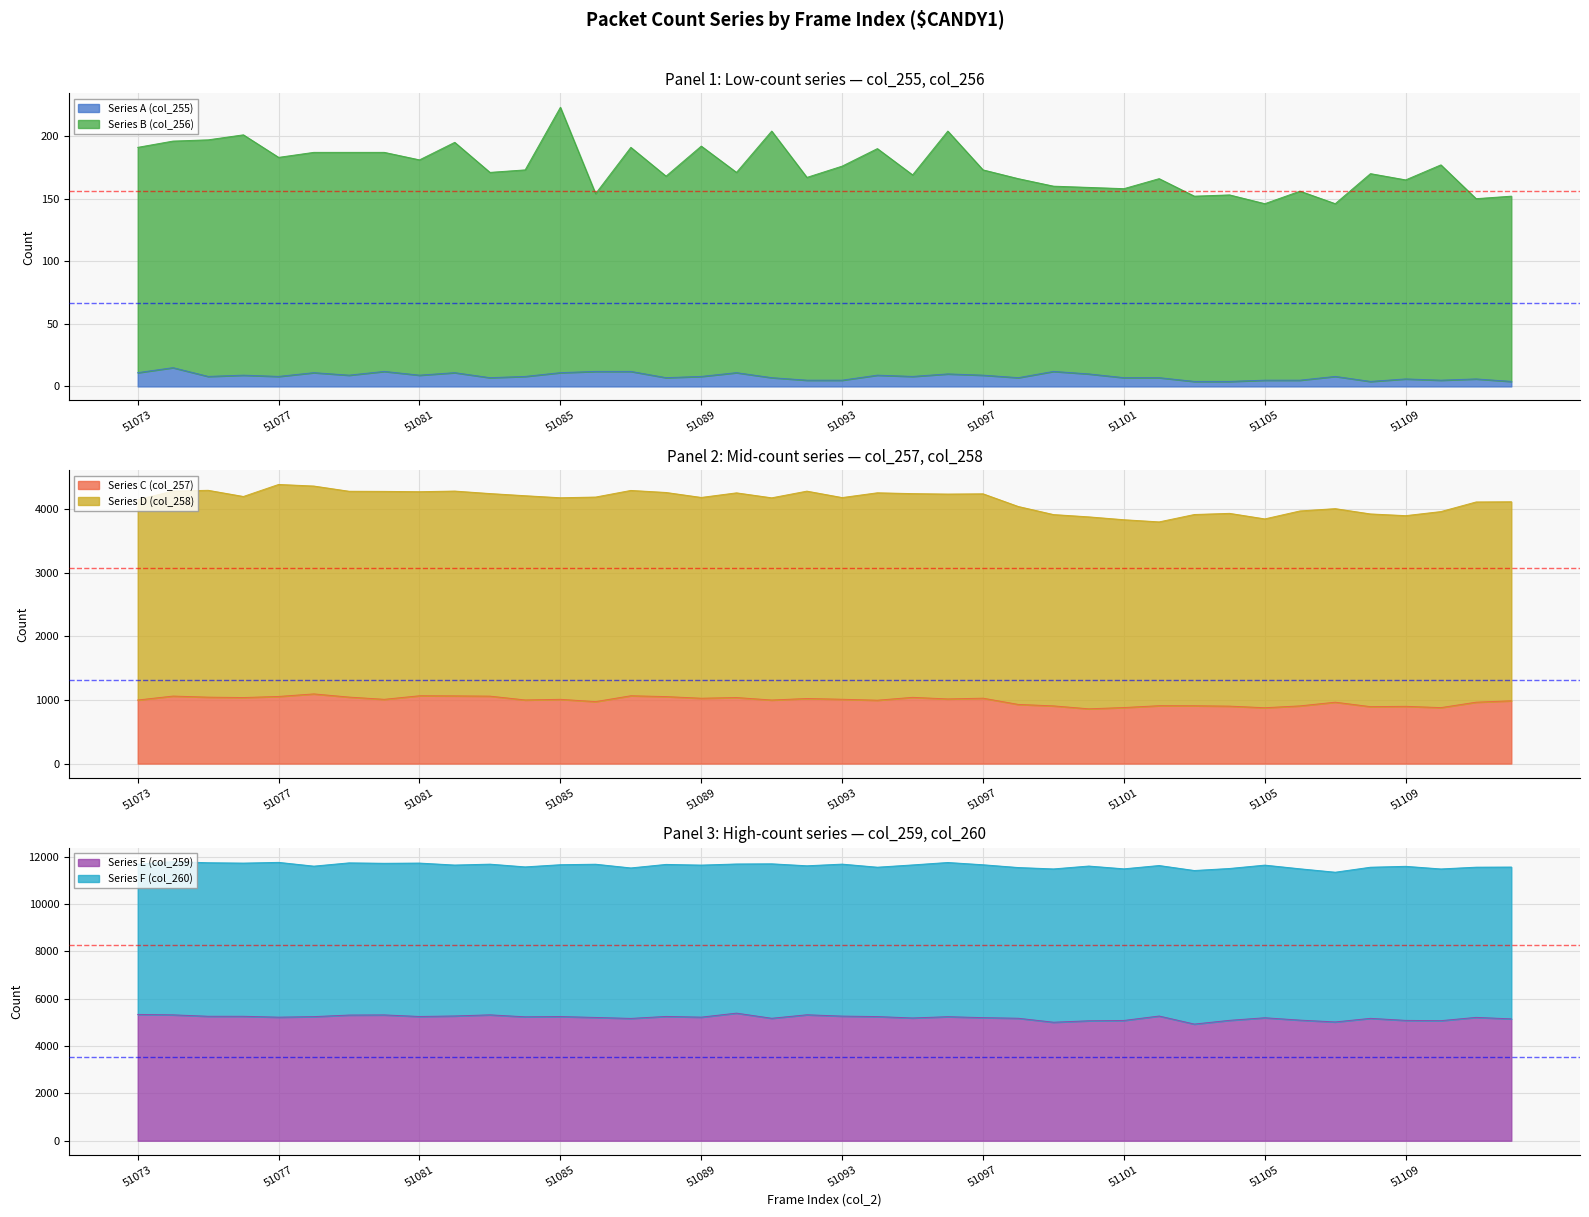

What is the sum of all Series B (col_256) values?

7007